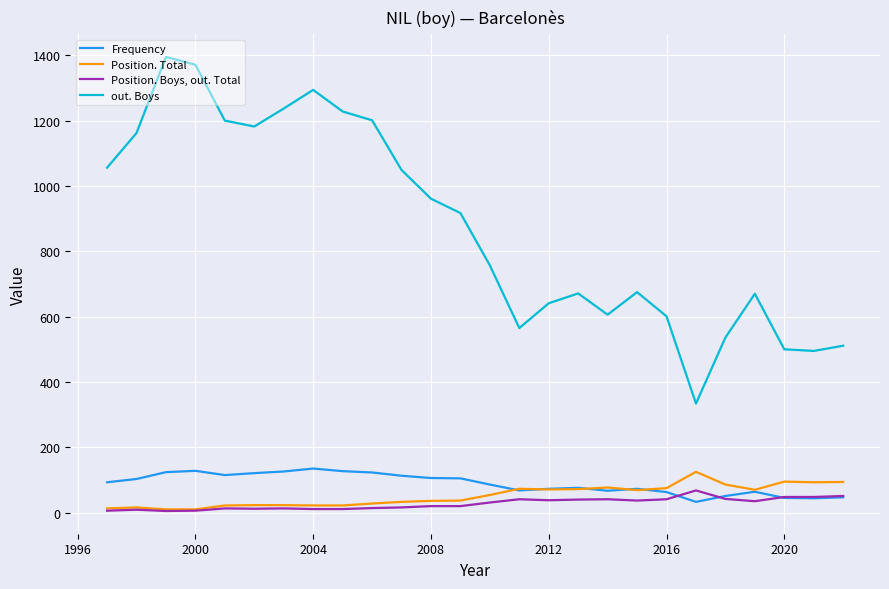

True or false: Position. Total and out. Boys cross at least once.

False